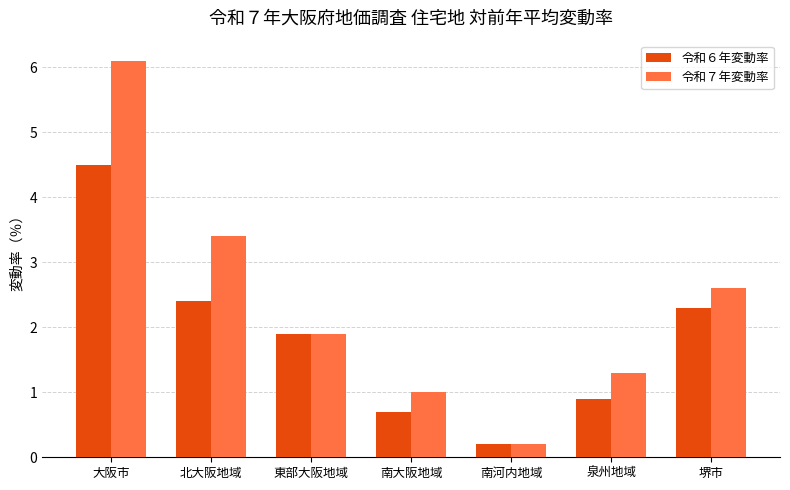

What is the spread (max minus min) of values at 南大阪地域?

0.3